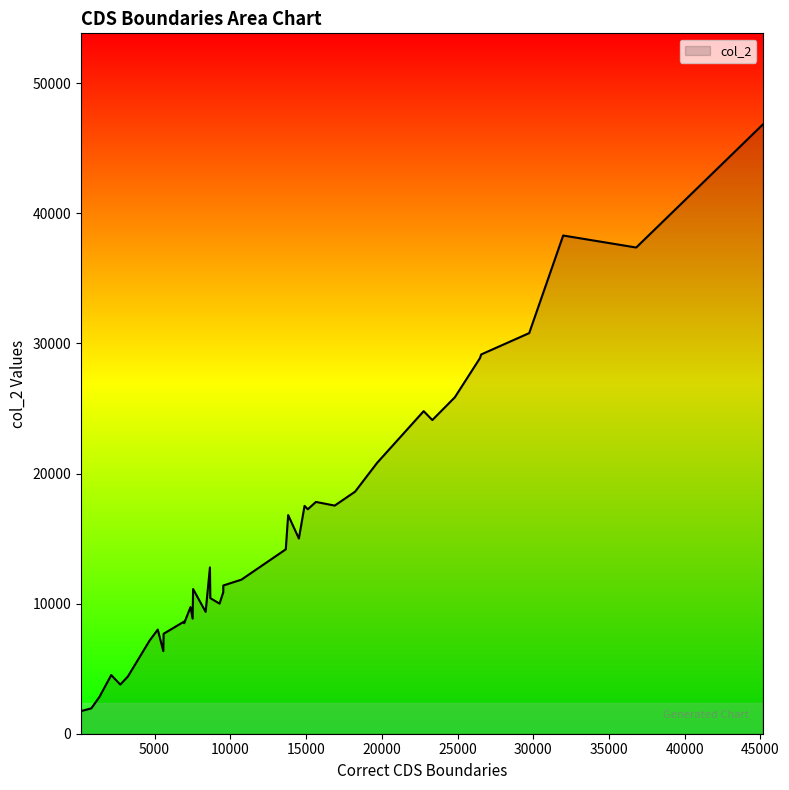

What is the maximum value shown in the chart?

46810